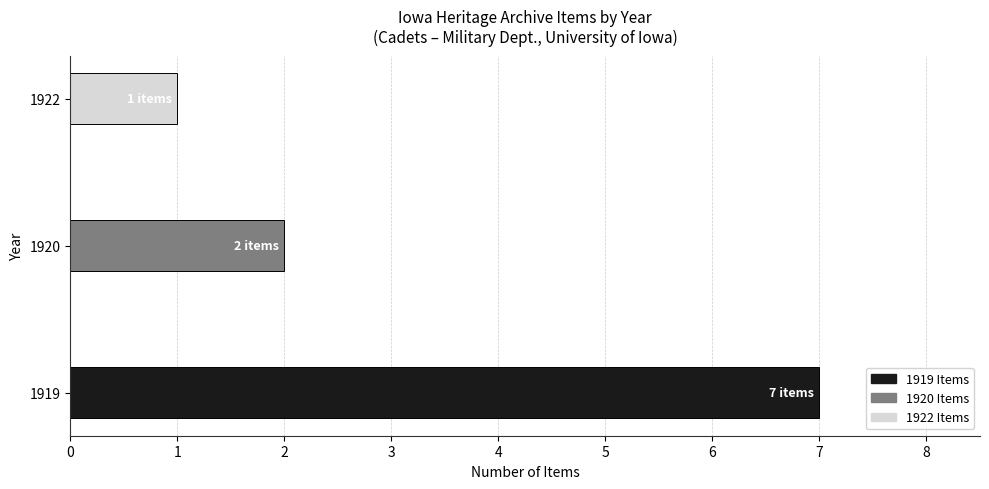

The chart shows a value of 1 at 1922. True or false?

True